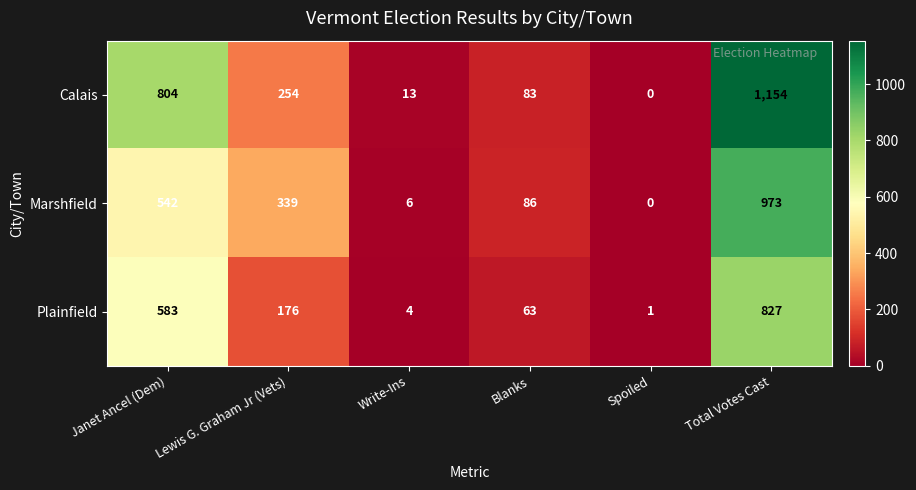

List the series in order of their overall mean, lowest first.

Plainfield, Marshfield, Calais